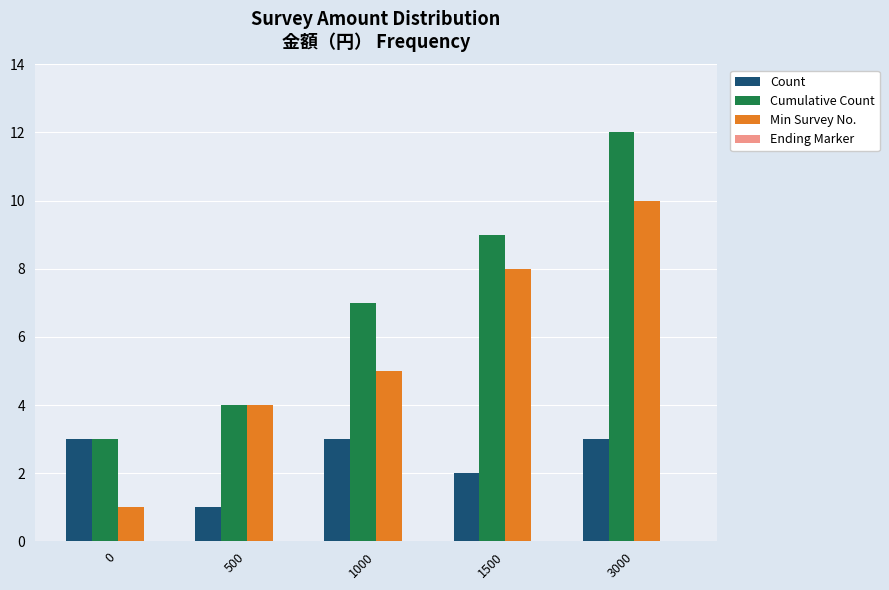

Read the Cumulative Count value at 3000.

12